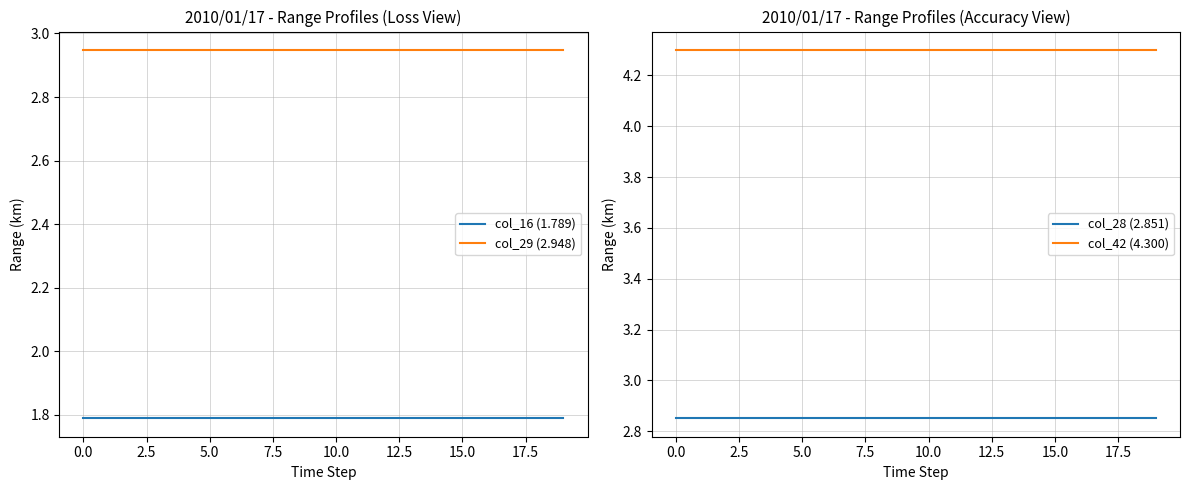

What is the maximum value for col_42 (4.300)?

4.3